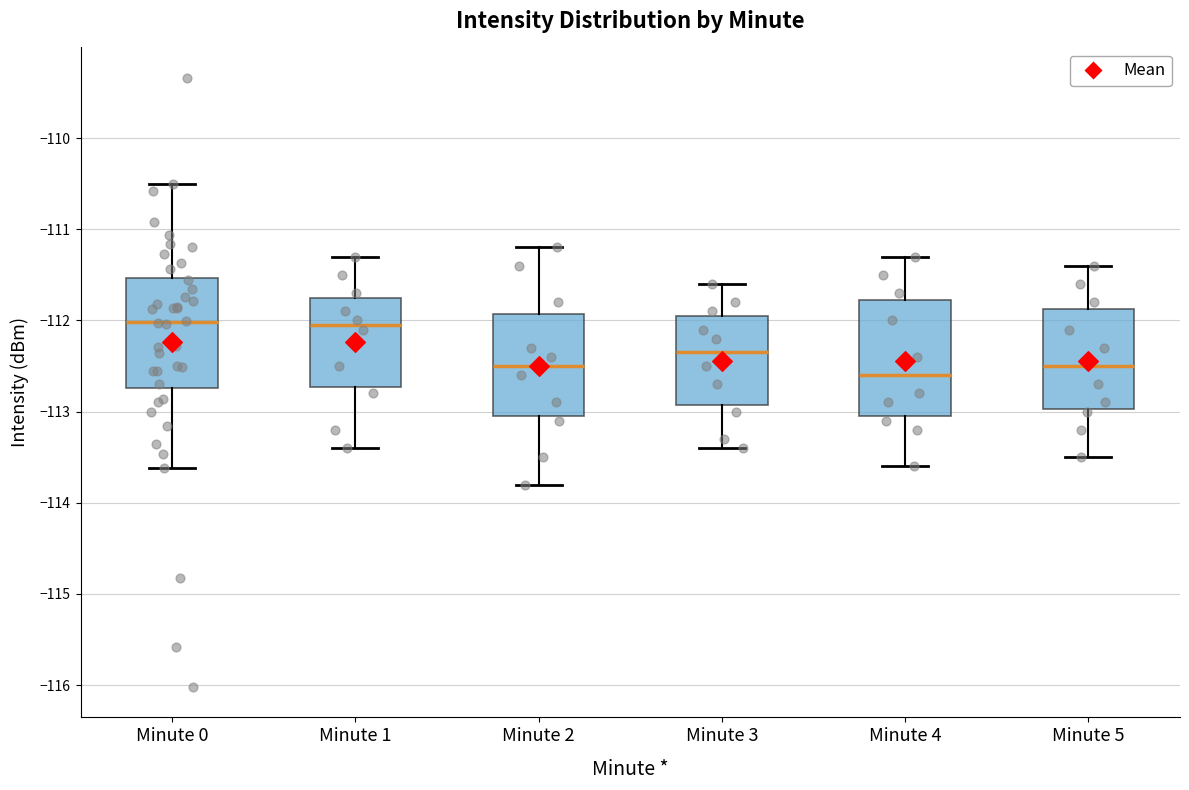

Reading left to right, transcribe this box plot: for each box, give where its median line is, the range the box spans, and where its two whiskers end, as read against the y-axis. The values are not printed on the chart, so give them approximately, as read against the axis.

Minute 0: median -112.0, box -112.7 to -111.5, whiskers -113.6 to -110.5
Minute 1: median -112.0, box -112.7 to -111.7, whiskers -113.4 to -111.3
Minute 2: median -112.5, box -113.0 to -111.9, whiskers -113.8 to -111.2
Minute 3: median -112.3, box -112.9 to -111.9, whiskers -113.4 to -111.6
Minute 4: median -112.6, box -113.0 to -111.8, whiskers -113.6 to -111.3
Minute 5: median -112.5, box -113.0 to -111.9, whiskers -113.5 to -111.4